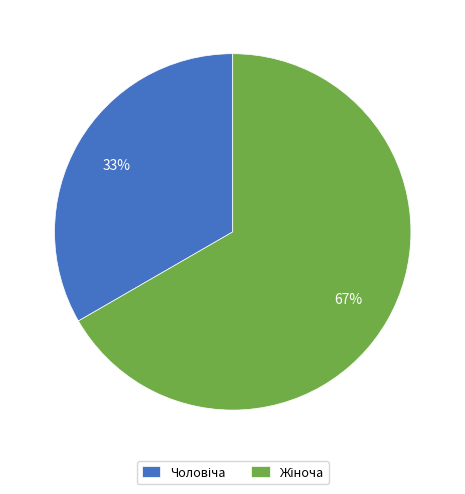

Is there any slice that represents more than half of the pie?

Yes